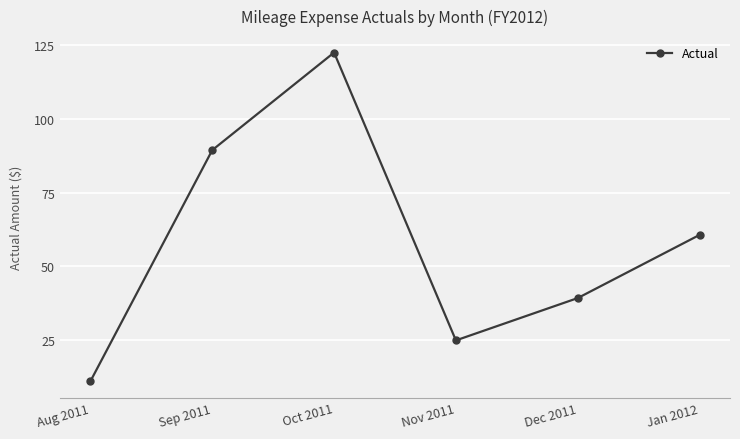

The value at Aug 2011 is 11.2. True or false?

True